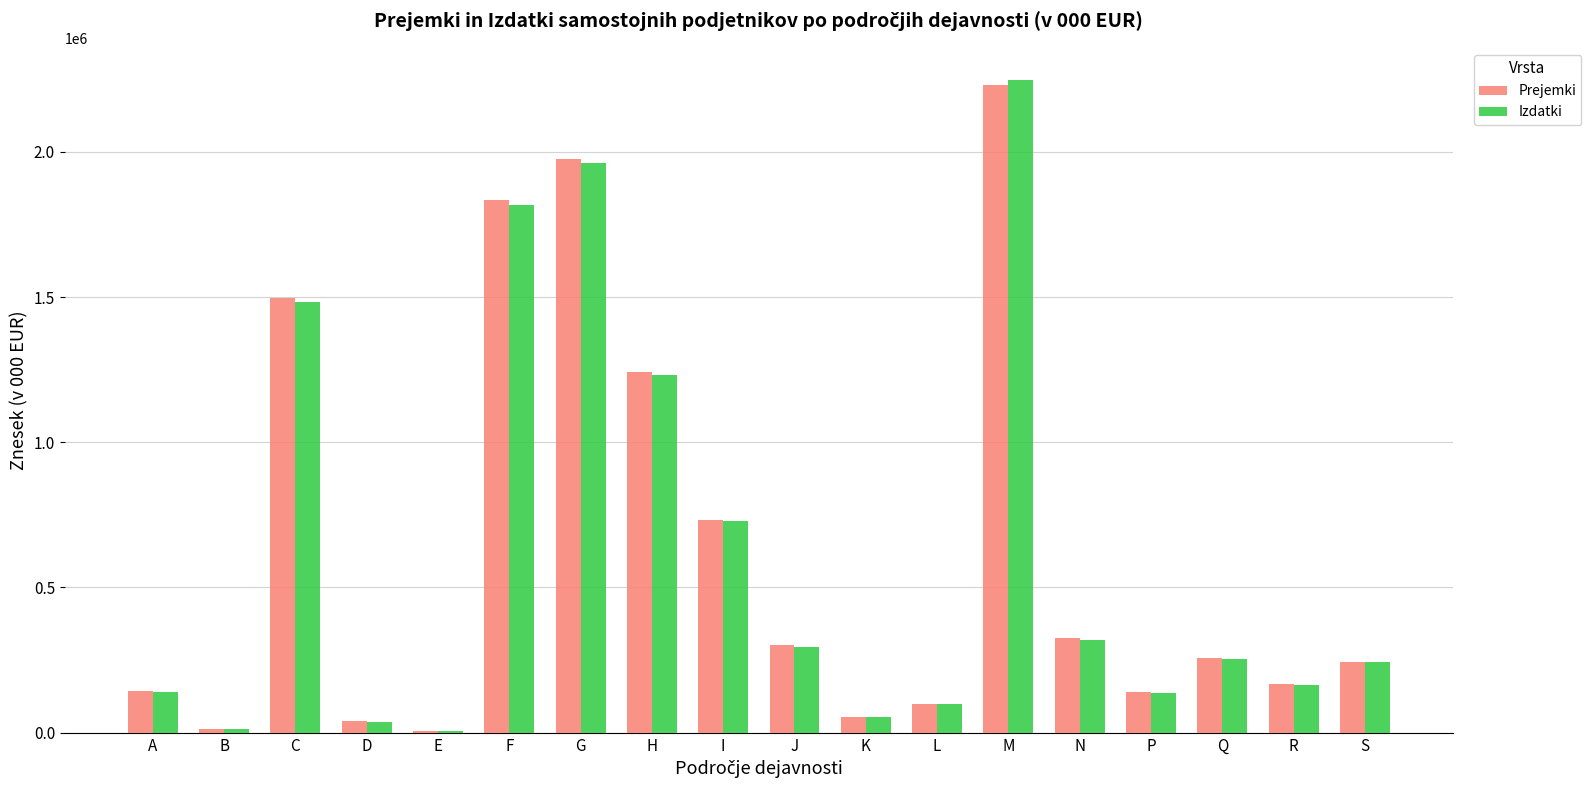

What is the maximum value for Izdatki?

2245859.8